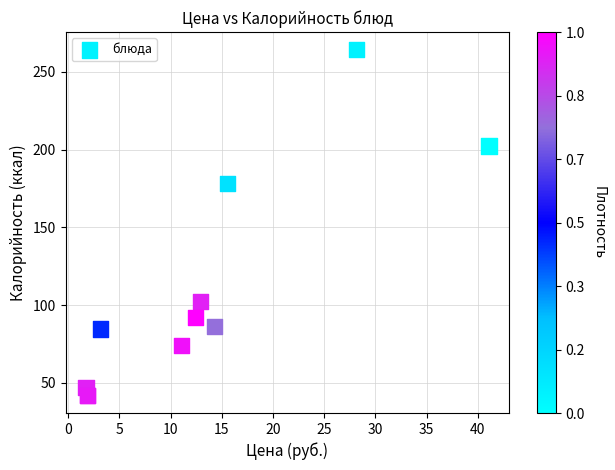

What Y value in the scatter plot is closest to 153?

178.3